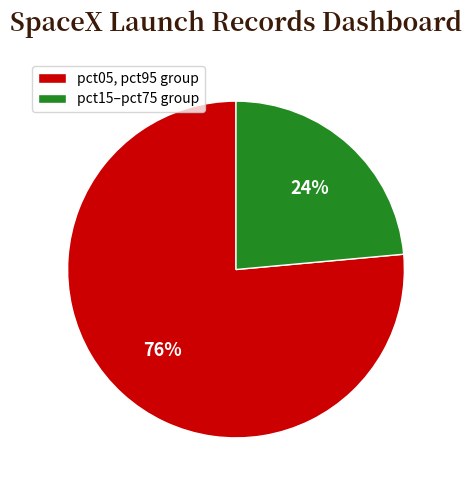

To the nearest percent, what percentage of the pie is pct05, pct95 group?

76%